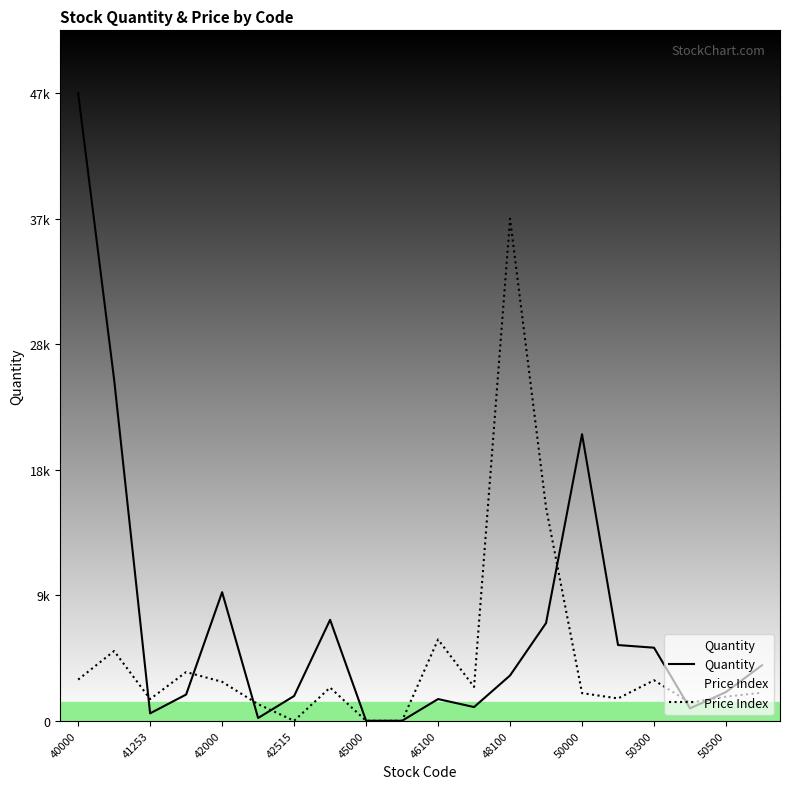

Does the chart have visible grid lines?

No